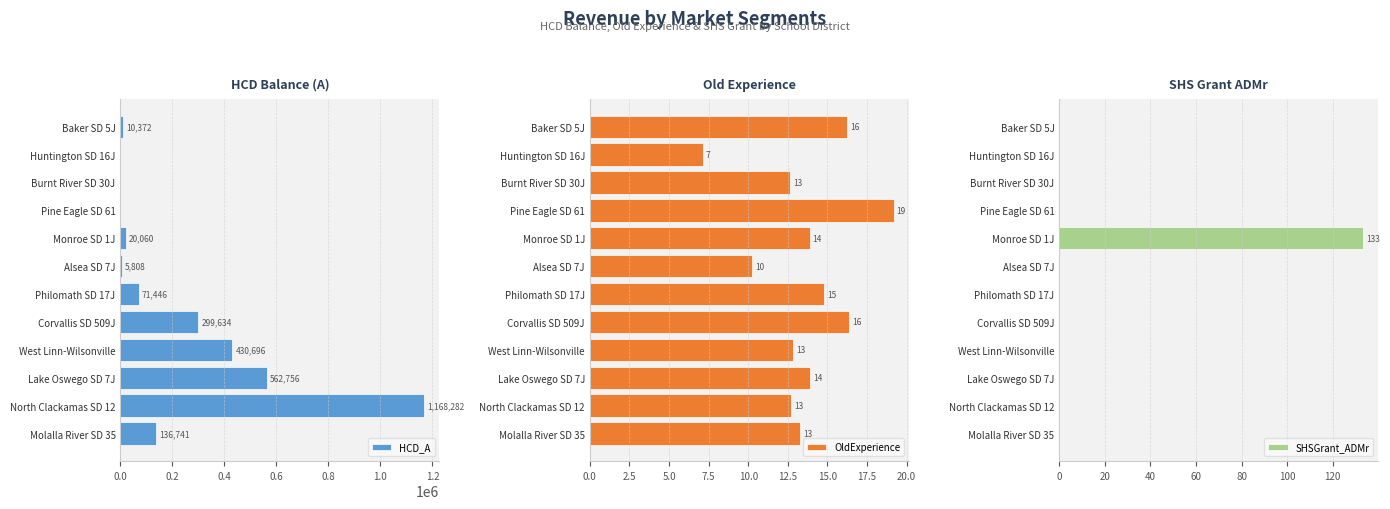

At how many categories does at least one series exceed 603290?

1